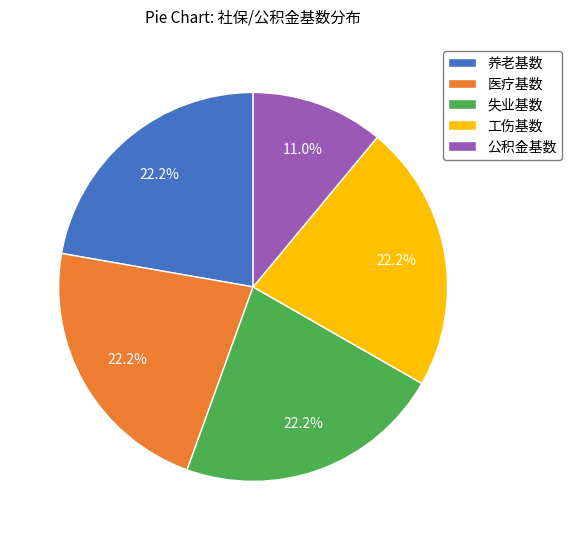

To the nearest percent, what portion does 公积金基数 represent?

11%